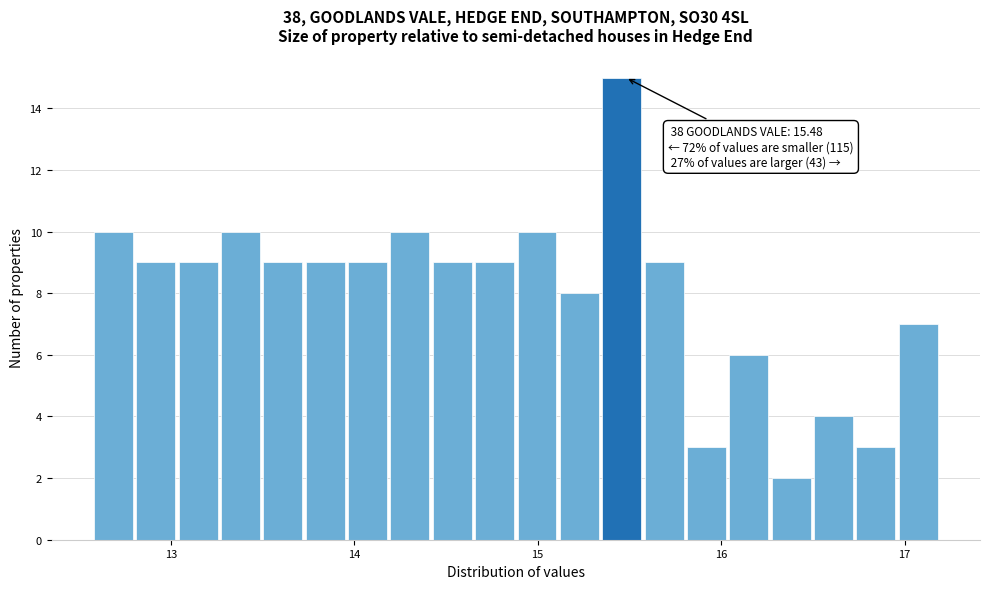

Around what value on the x-axis is the tallest bar? Give the approximate position of its centre, as read against the axis.

15.5